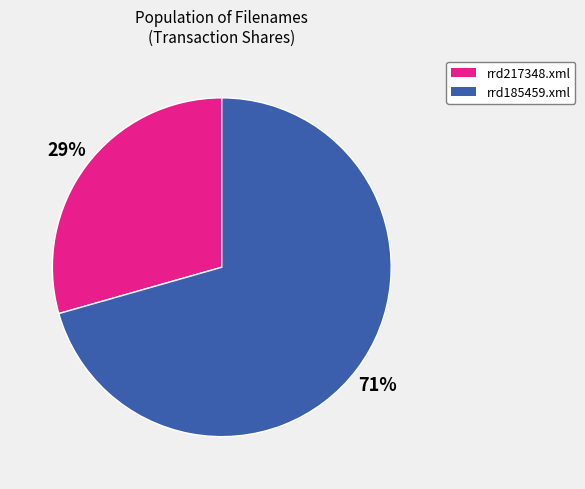

To the nearest percent, what portion does rrd185459.xml represent?

71%